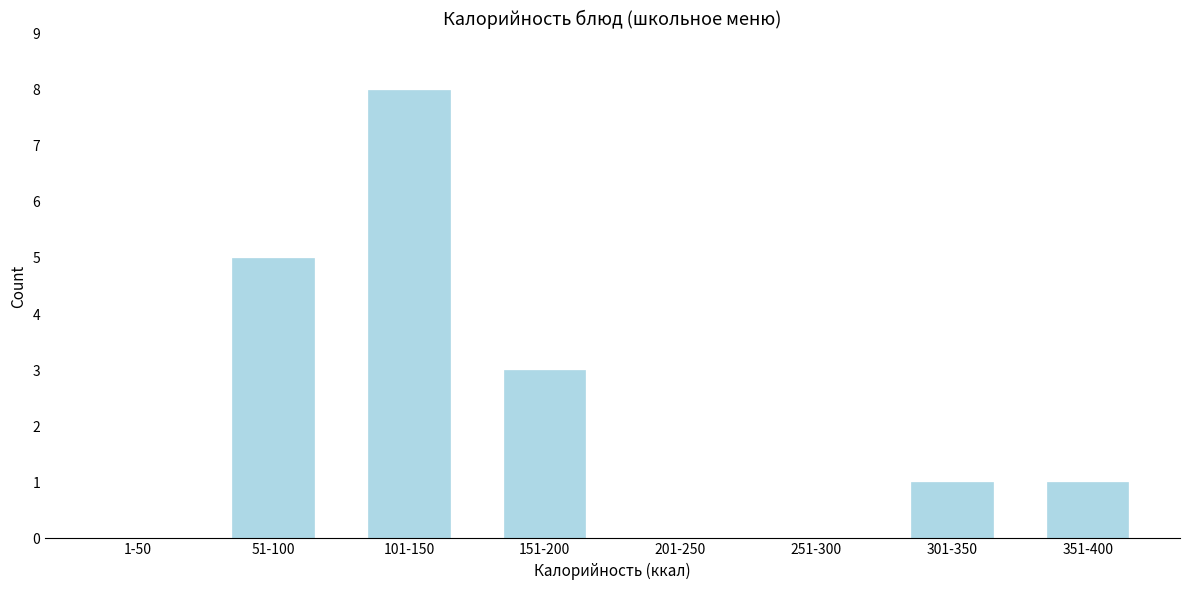

Reading right to left, list all the values displayed in this chart.

351-400=1	301-350=1	251-300=0	201-250=0	151-200=3	101-150=8	51-100=5	1-50=0